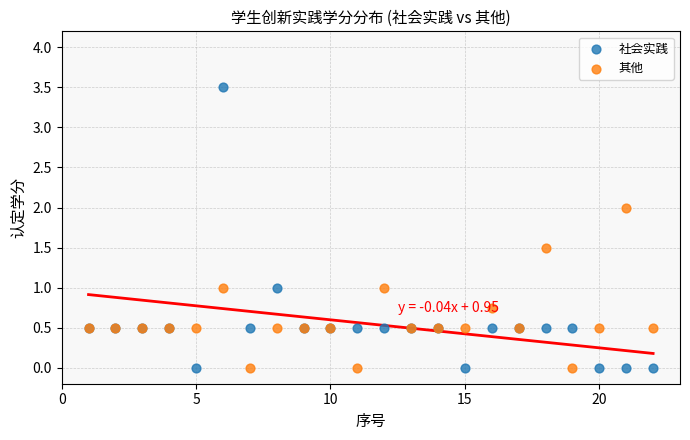

What is the X range (max minus min) for the scatter plot?

21.0